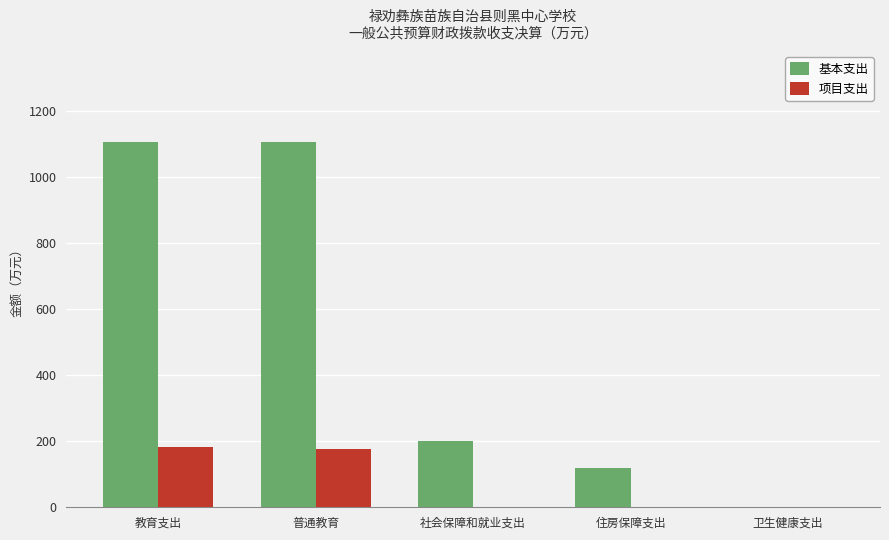

What is the maximum value shown in the chart?

1105.1